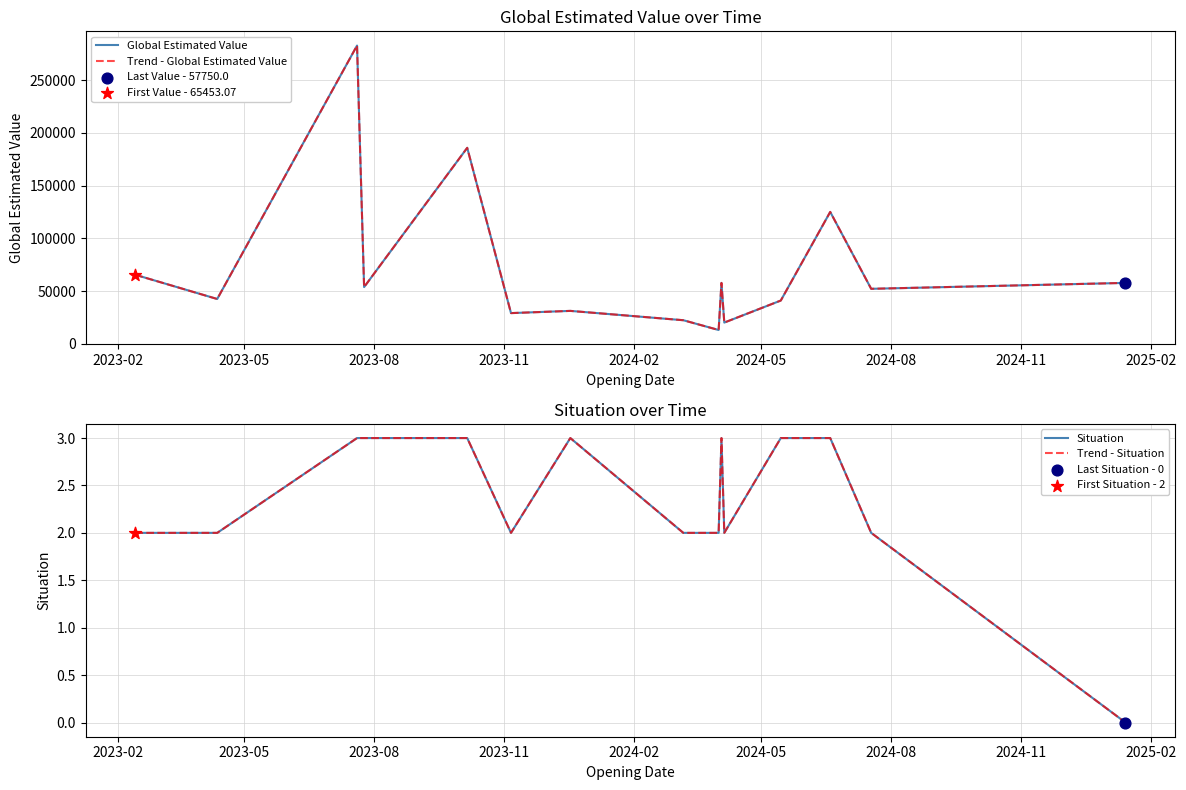

Is the value of Trend - Global Estimated Value at 2023-05 greater than the value of Trend - Situation at 2024-08?

Yes